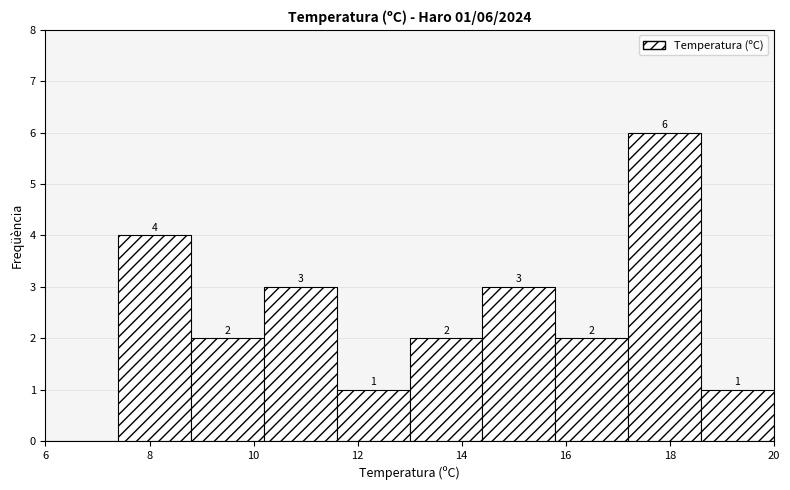

Which range on the x-axis has the tallest bar?

17.2 to 18.6